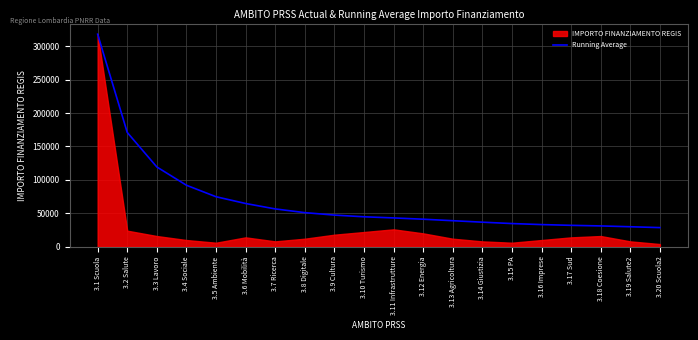

Which category has the highest value in the Running Average series?

3.1 Scuola